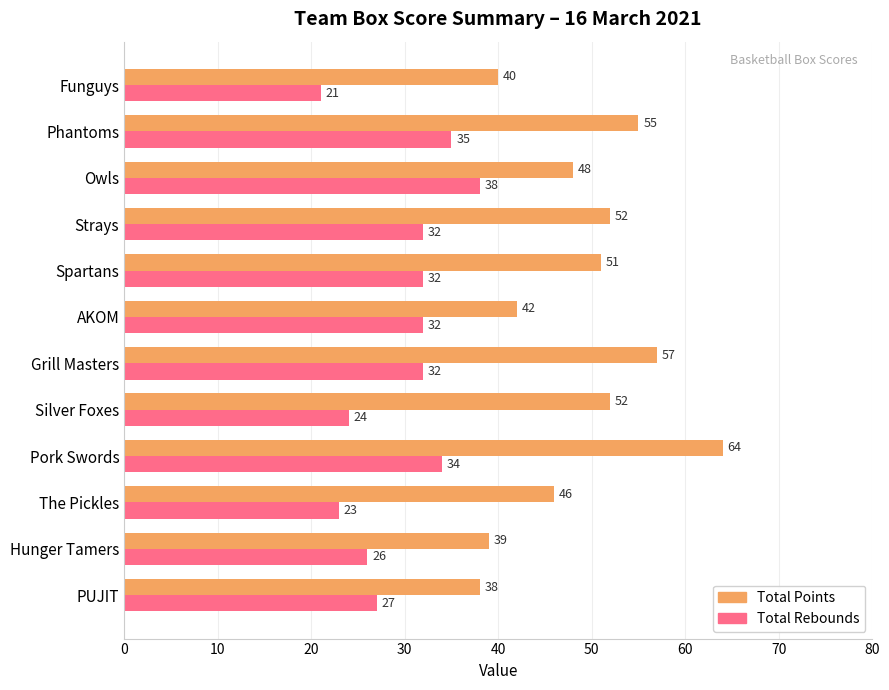

How many data points in Total Points are less than 51?

6